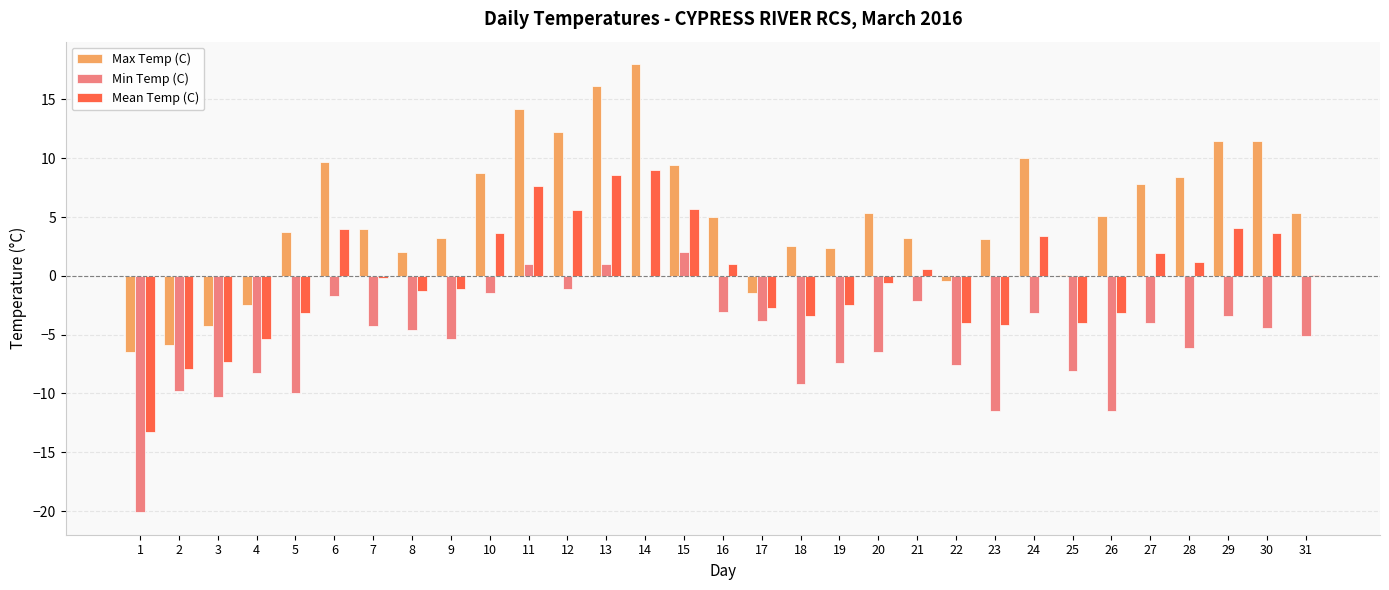

Which series changed the most between 5 and 13?

Max Temp (C)